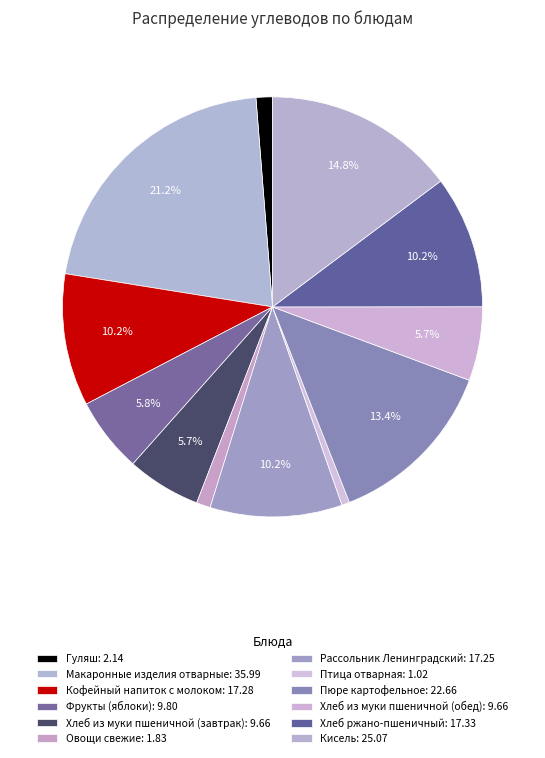

True or false: Гуляш accounts for 8% of the total.

False